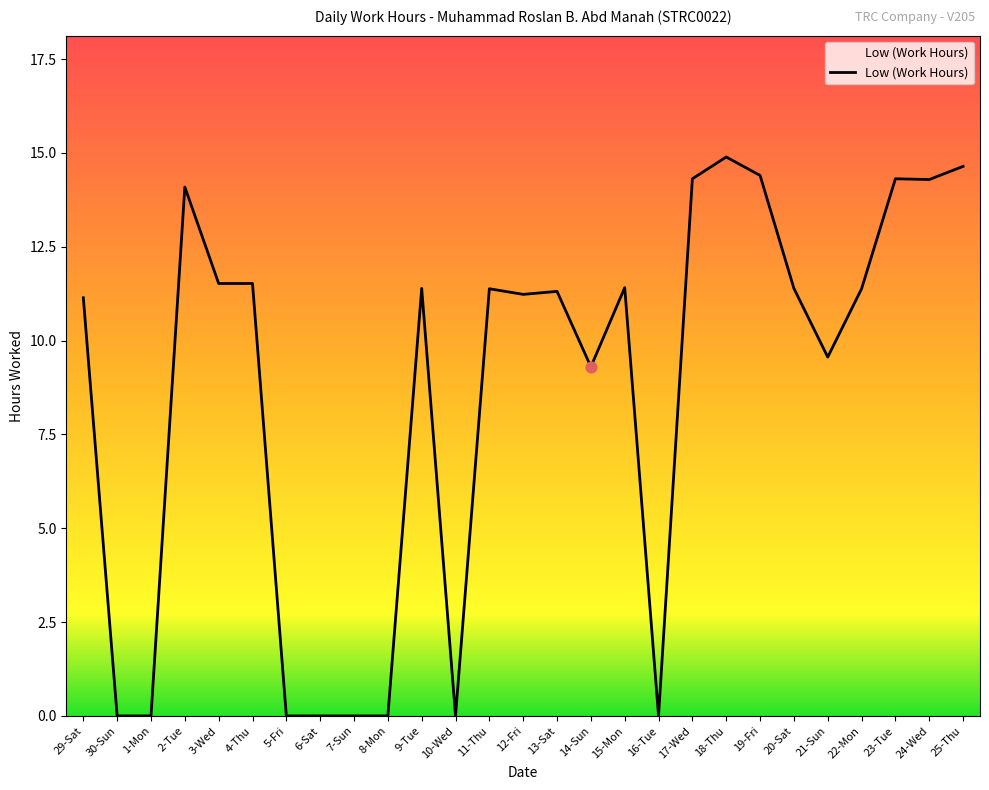

Approximately how many times larger is the value at 23-Tue compared to 18-Thu?

1.0